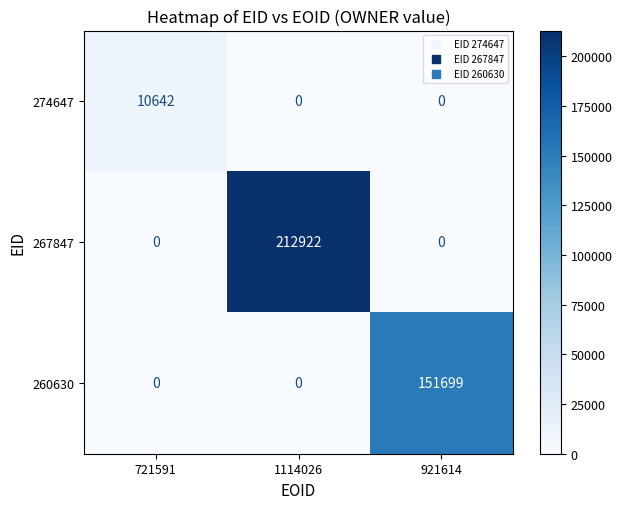

Is the value of 274647 at 1114026 greater than the value of 267847 at 1114026?

No